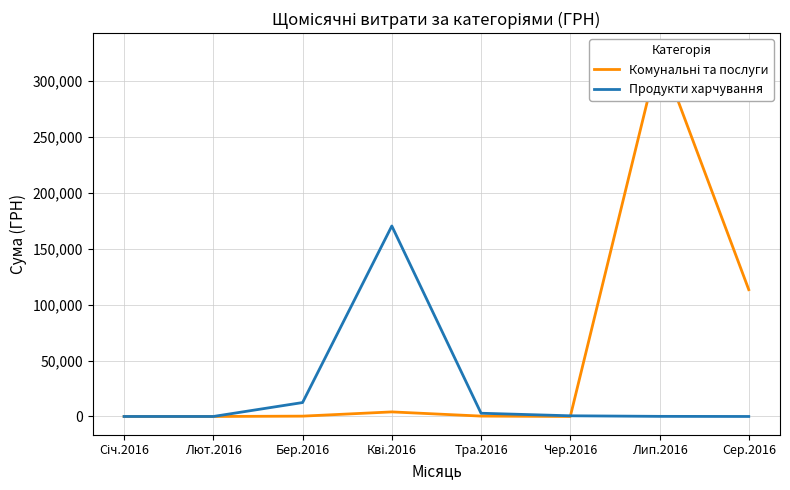

Reading left to right, transcribe all the data shown in this chart.

Комунальні та послуги: Січ.2016=0.0	Лют.2016=0.0	Бер.2016=295.7	Кві.2016=4084.2	Тра.2016=339.4	Чер.2016=0.0	Лип.2016=326474.5	Сер.2016=113398.5
Продукти харчування: Січ.2016=0.0	Лют.2016=0.0	Бер.2016=12451.2	Кві.2016=170350.6	Тра.2016=2886.0	Чер.2016=600.0	Лип.2016=97.8	Сер.2016=0.0